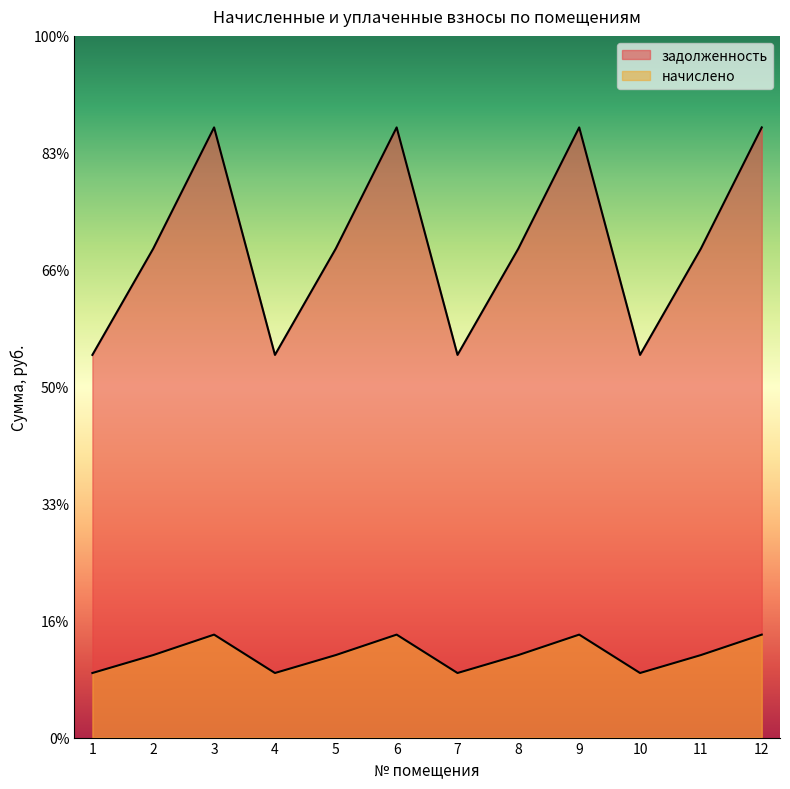

Is it true that начислено equals 1859.8 at 12?

True